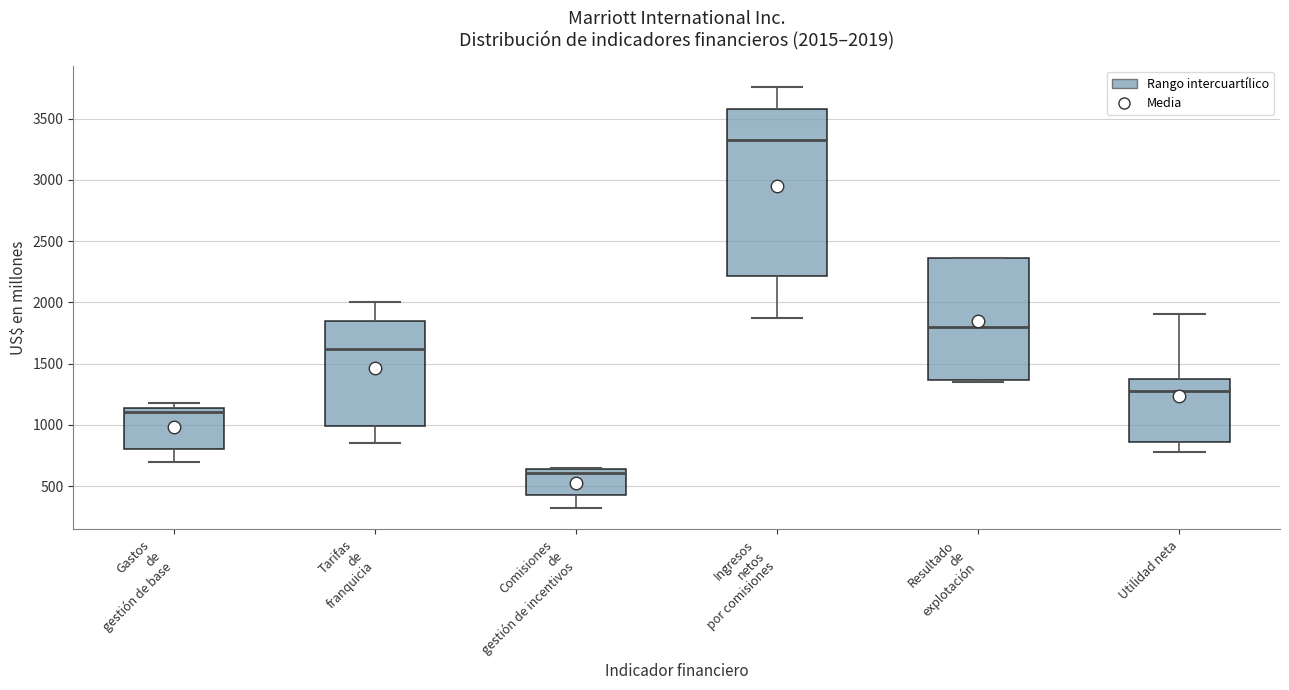

Which box has the highest median line?

Ingresos netos por comisiones